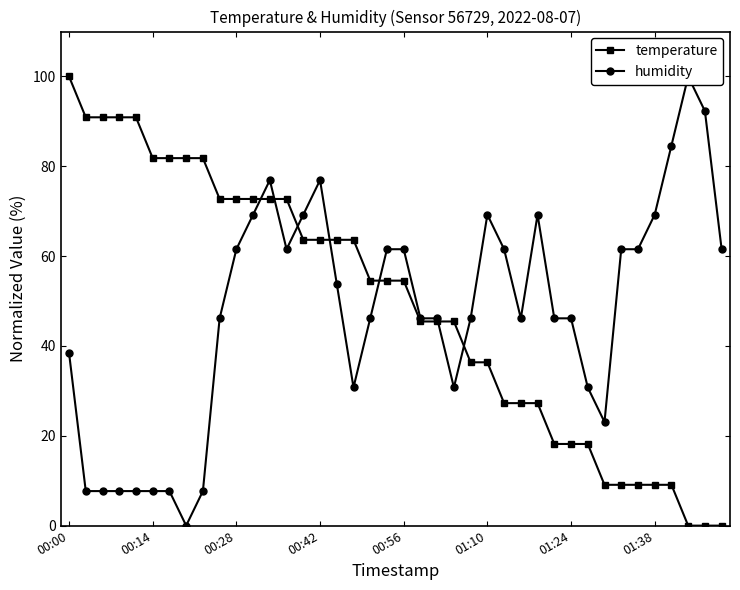

True or false: humidity has a value of 91.6 at 39.

False